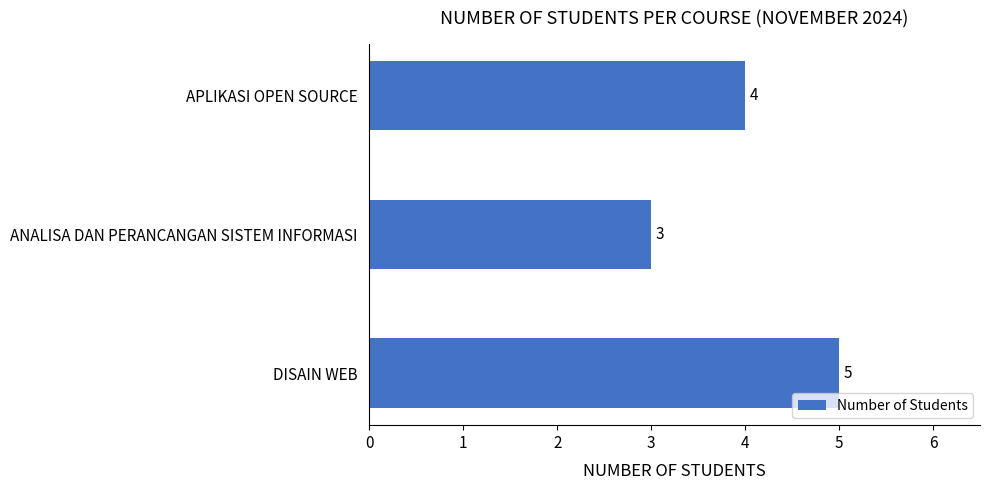

How many series are shown in this chart?

1